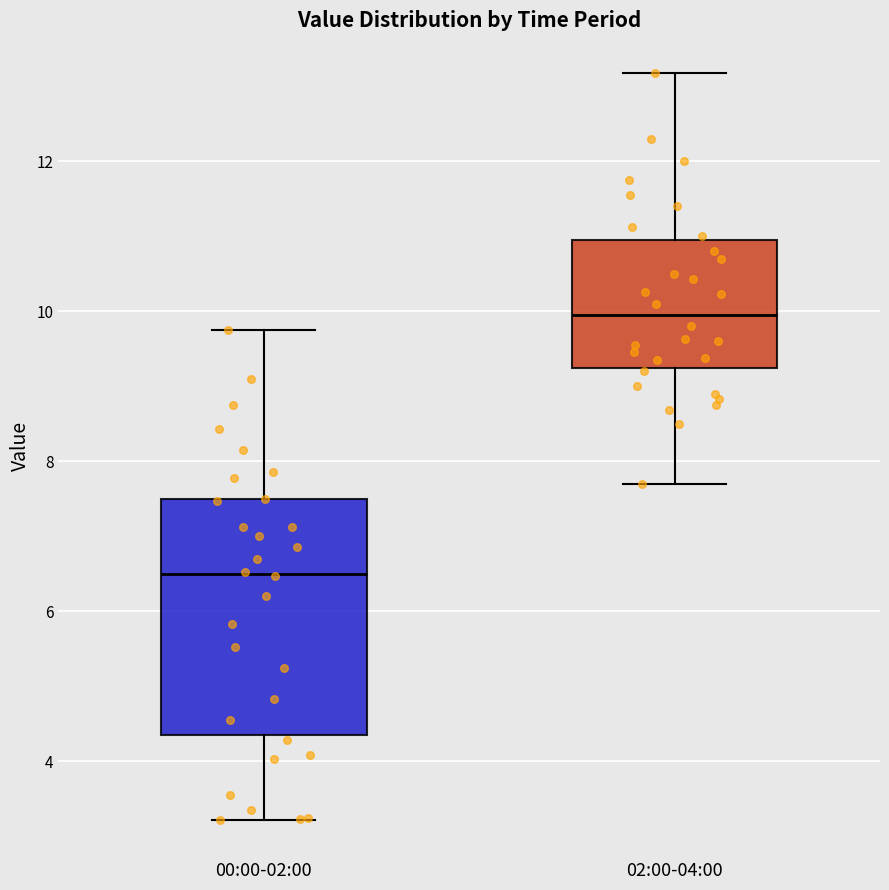

Where does the upper whisker of the box for 00:00-02:00 end on the y-axis? The values are not printed on the chart, so give them approximately, as read against the axis.

9.8